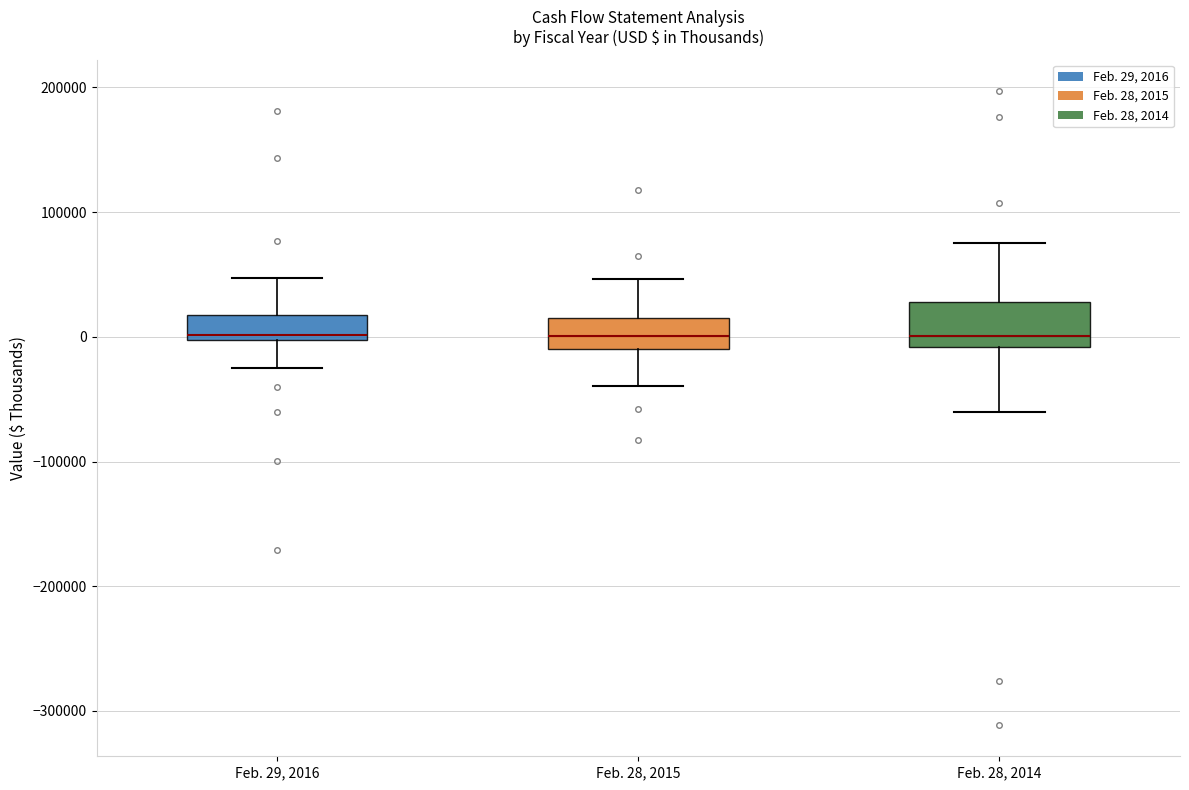

Reading left to right, transcribe this box plot: for each box, give where its median line is, the range the box spans, and where its two whiskers end, as read against the y-axis. The values are not printed on the chart, so give them approximately, as read against the axis.

Feb. 29, 2016: median 0 (just above the box's lower edge), box 0 to 20000, whiskers -30000 to 50000
Feb. 28, 2015: median 0, box -10000 to 20000, whiskers -40000 to 50000
Feb. 28, 2014: median 0, box -10000 to 30000, whiskers -60000 to 80000